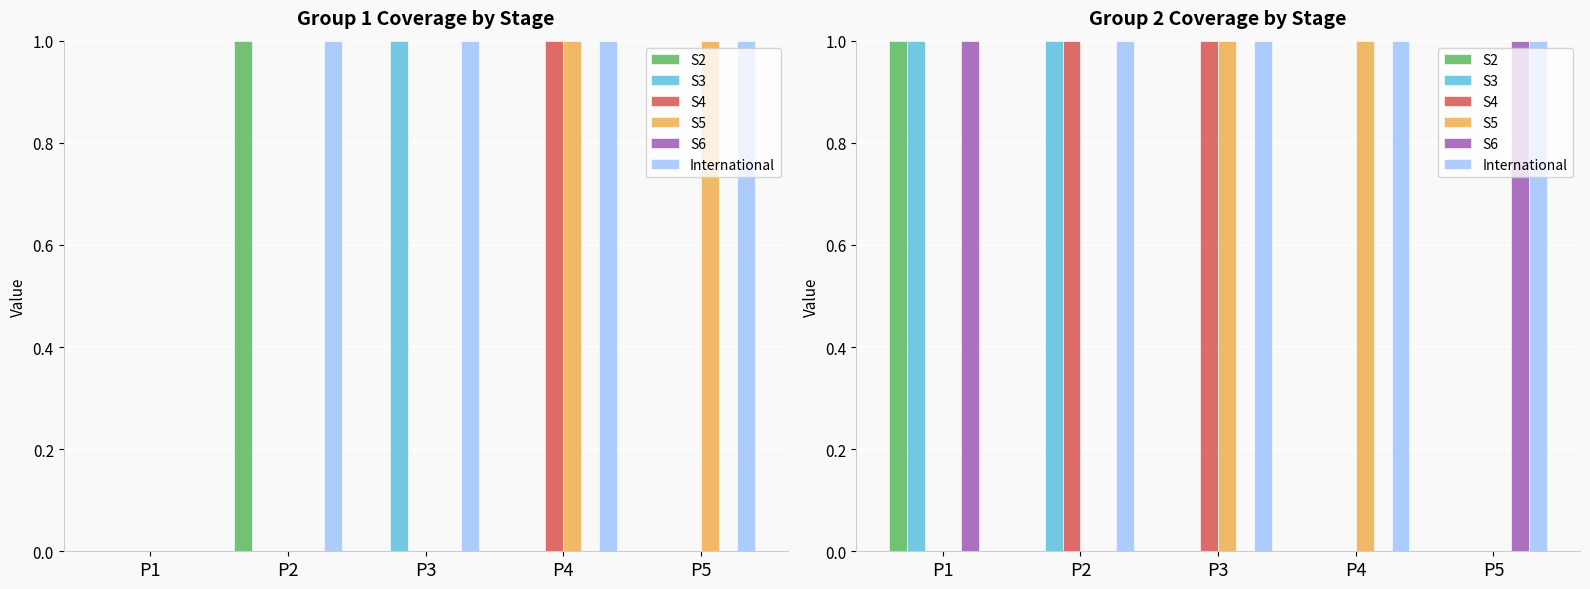

What is the value of the S6 bar at the 5th from the left?

1